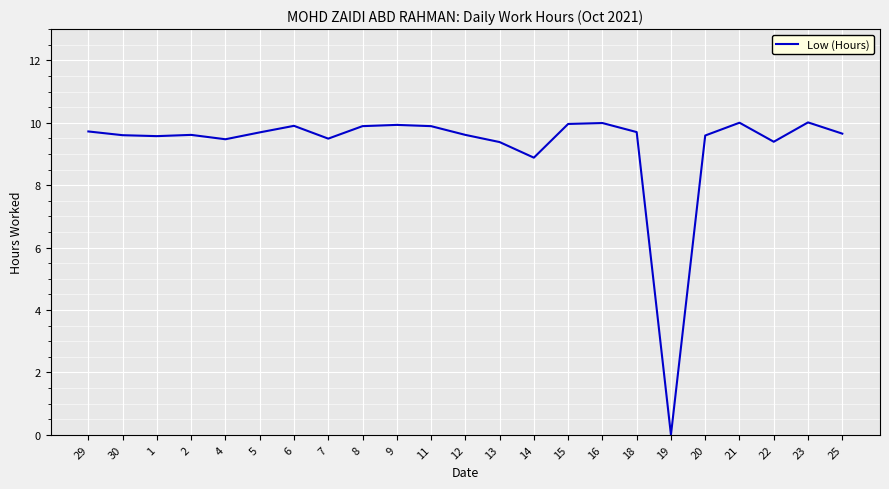

The chart shows a value of 9.9 at 11. True or false?

True